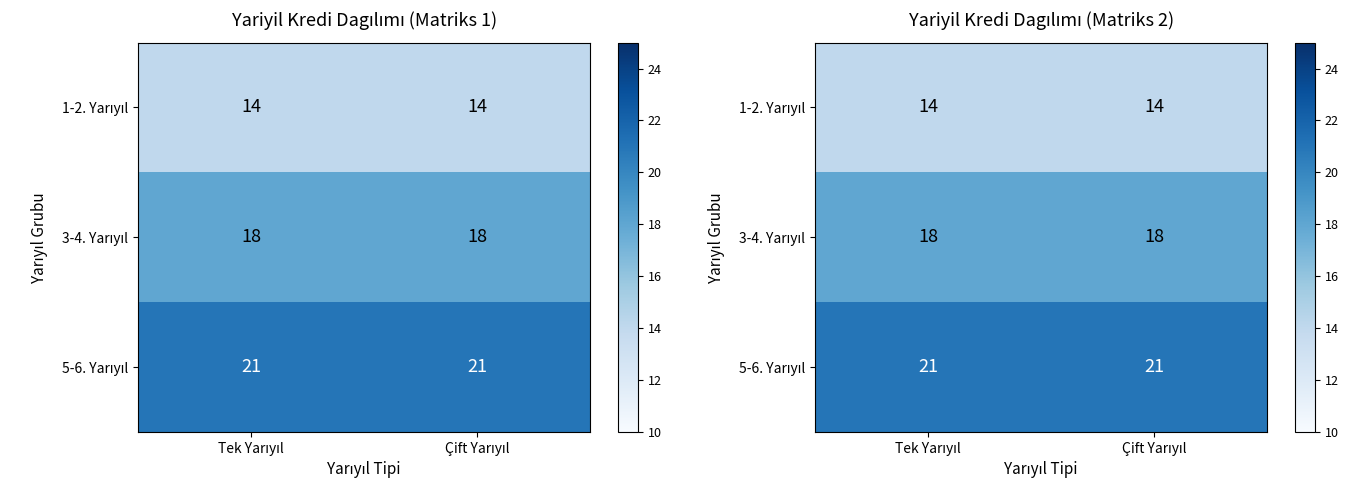

Where is 1-2. Yarıyıl nearest to the value 14?

Tek Yarıyıl